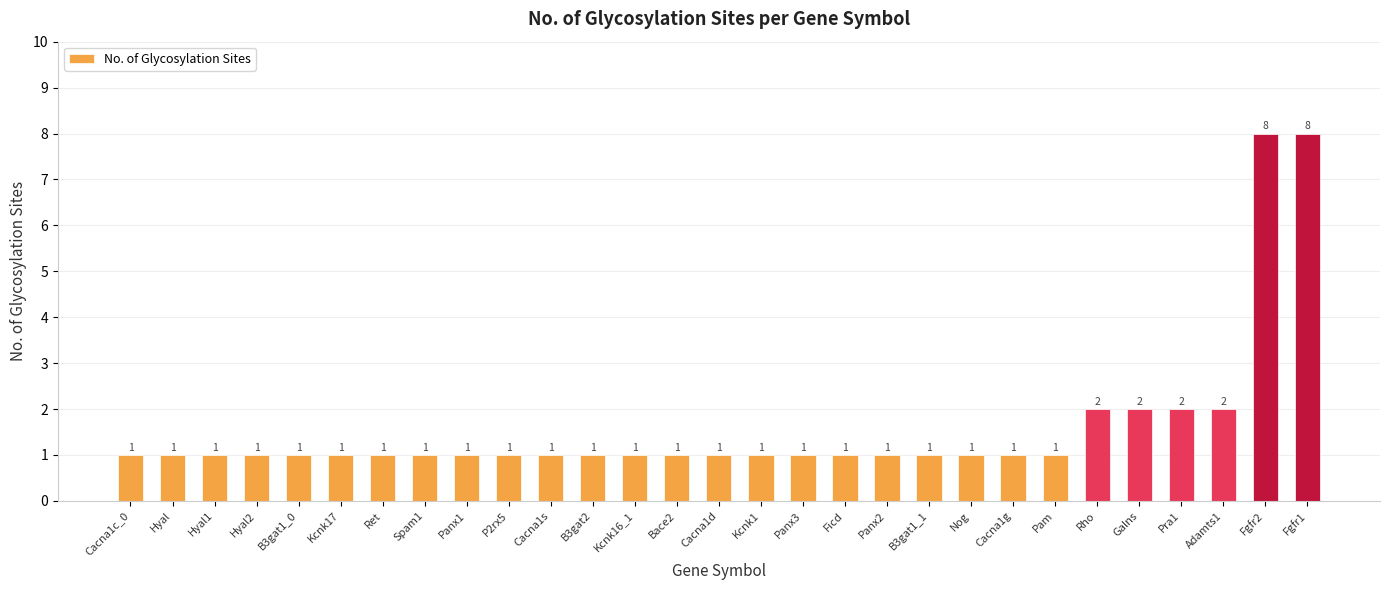

How many values are between 1 and 2?

27